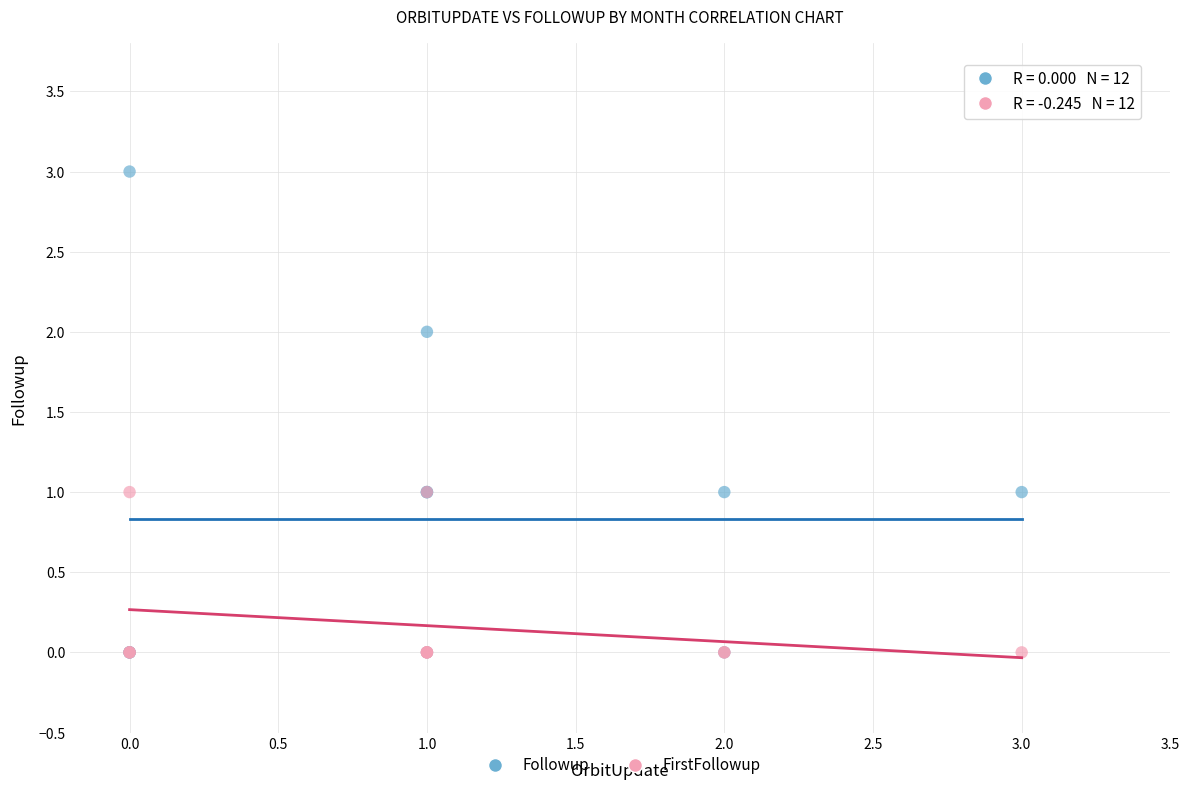

Which series contains the highest Y value?

Followup